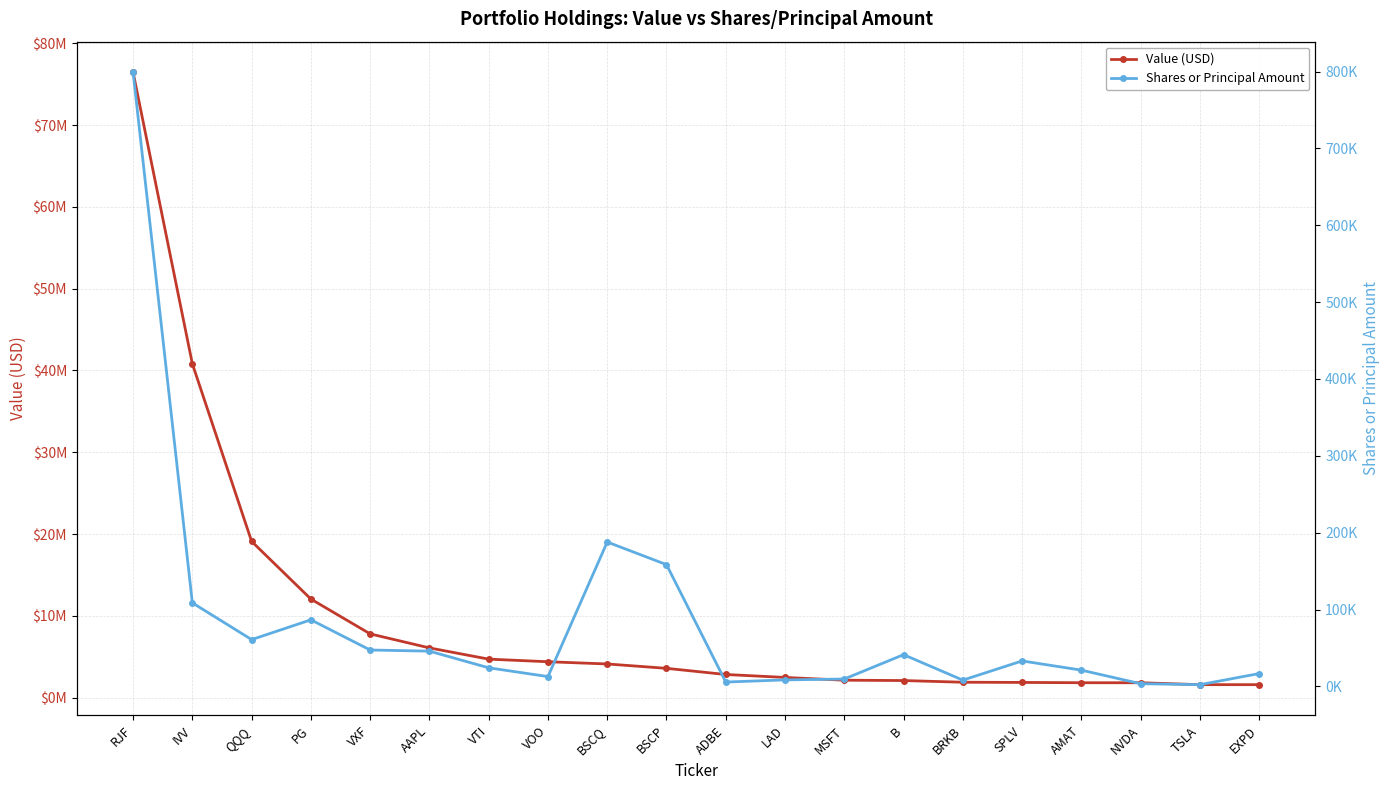

What is the value of the Value (USD) point at the 12th from the left?

2472000